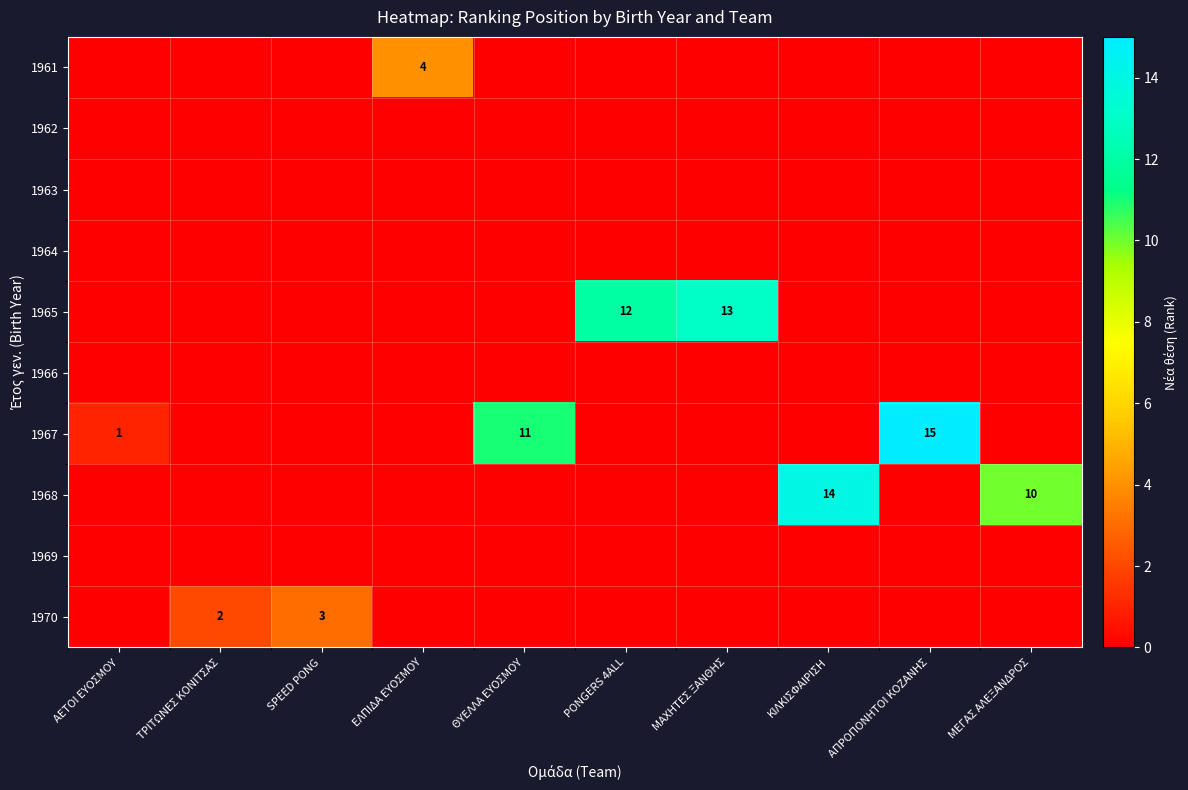

At how many categories does at least one series exceed 3?

7